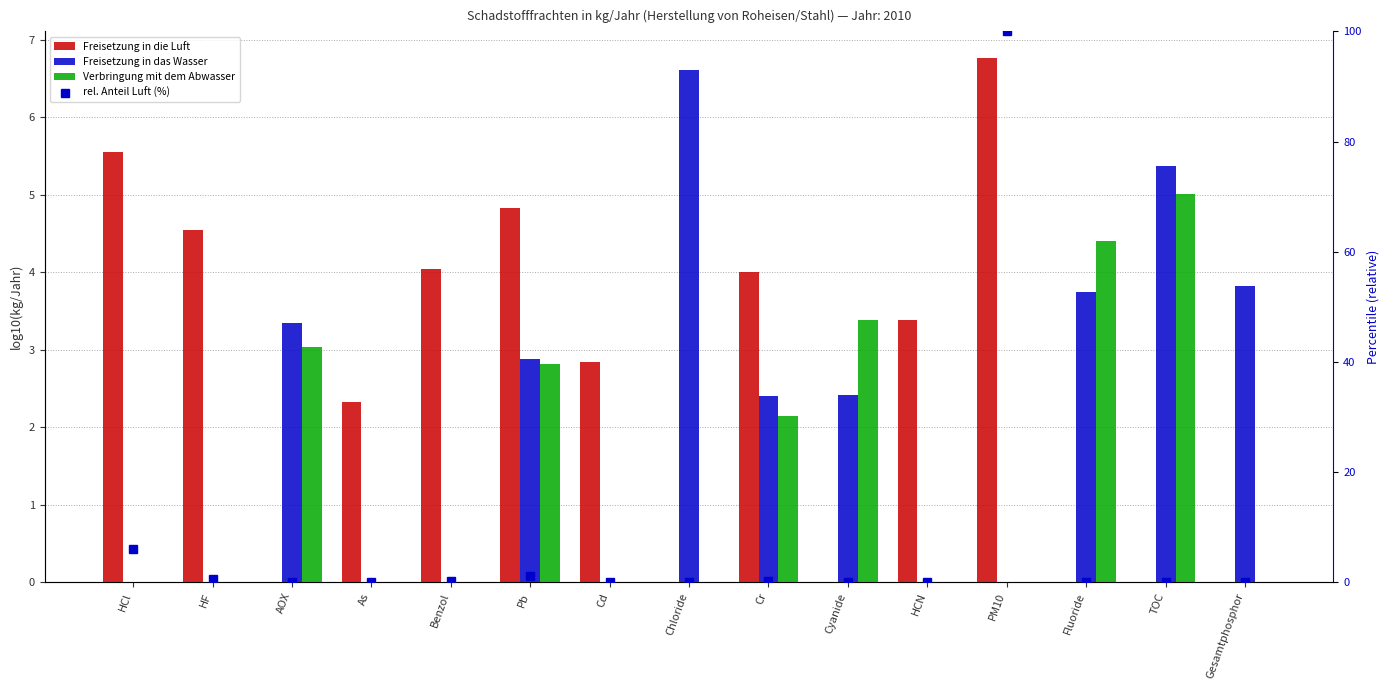

True or false: Freisetzung in die Luft has a value of 0.0 at Fluoride.

True